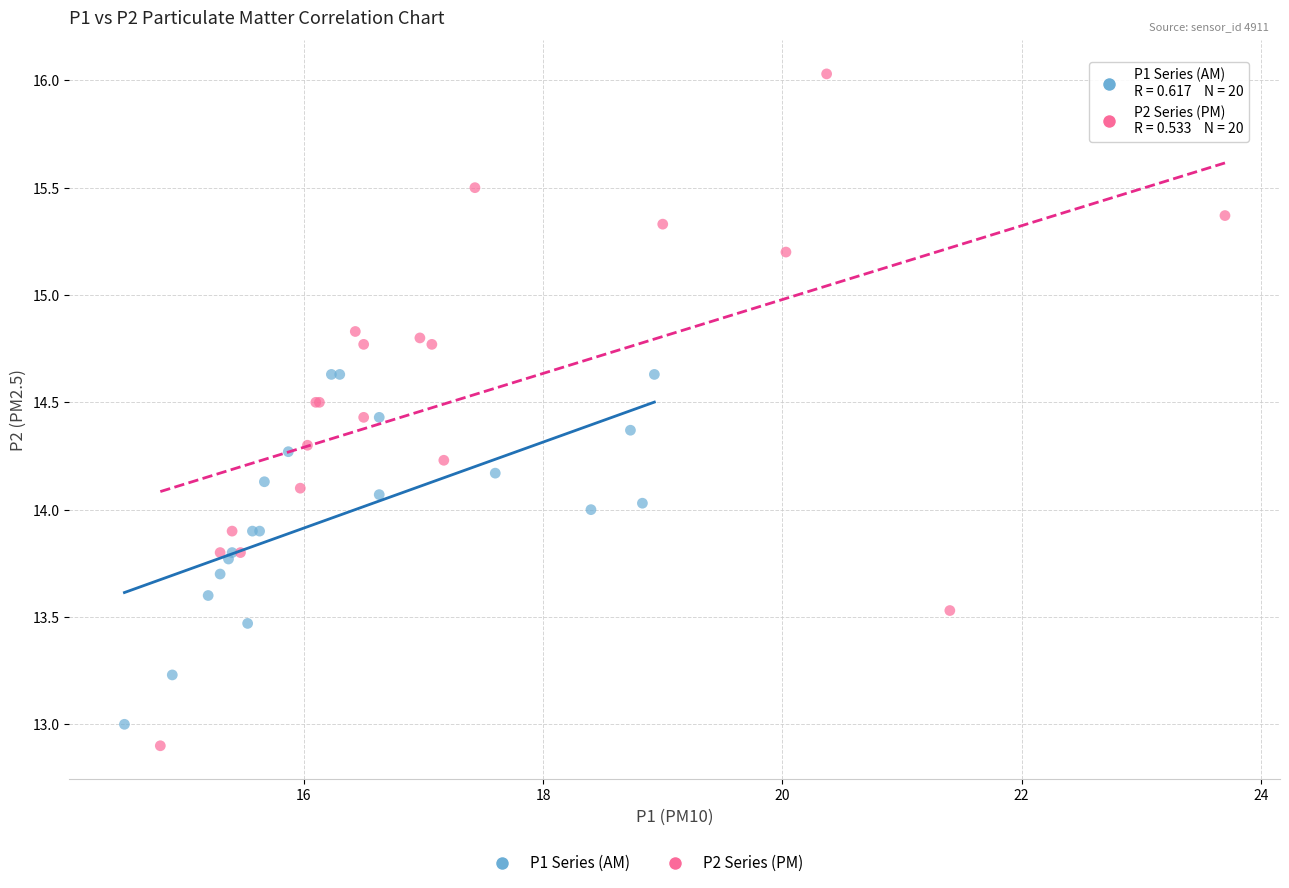

Which series reaches the maximum Y coordinate?

P2 Series (PM)